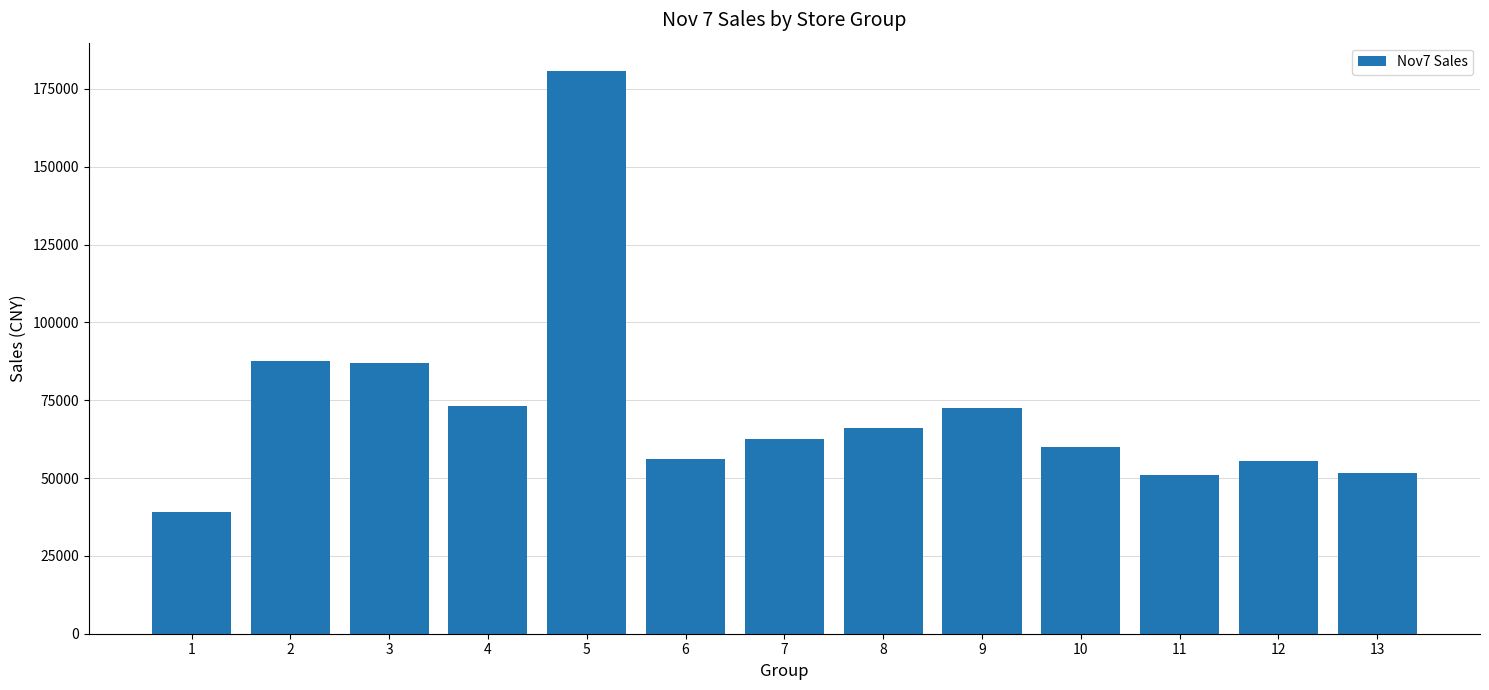

At which category does the chart reach its peak across all series?

5